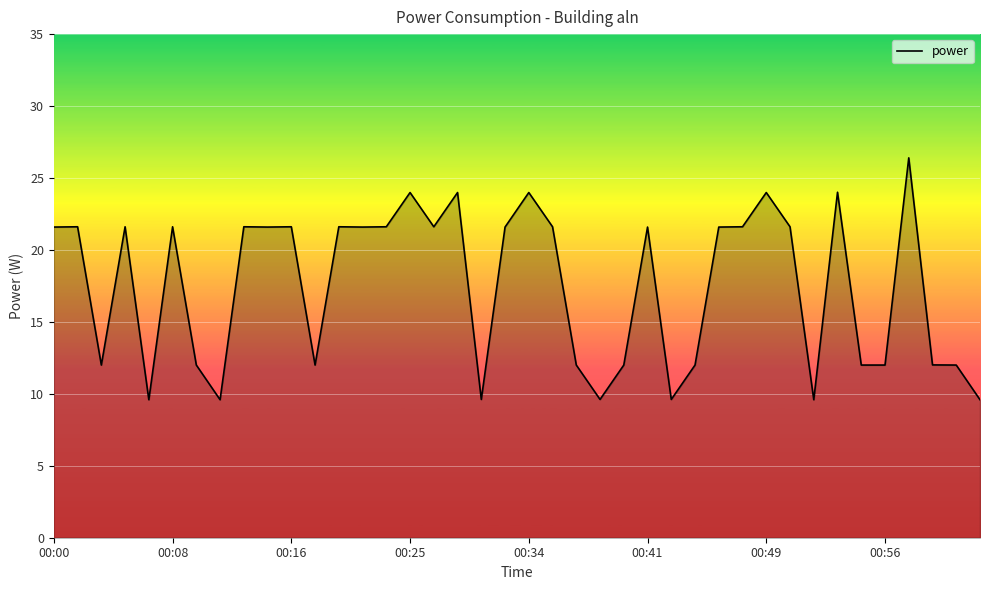

What is the difference between the maximum and minimum values?

16.8